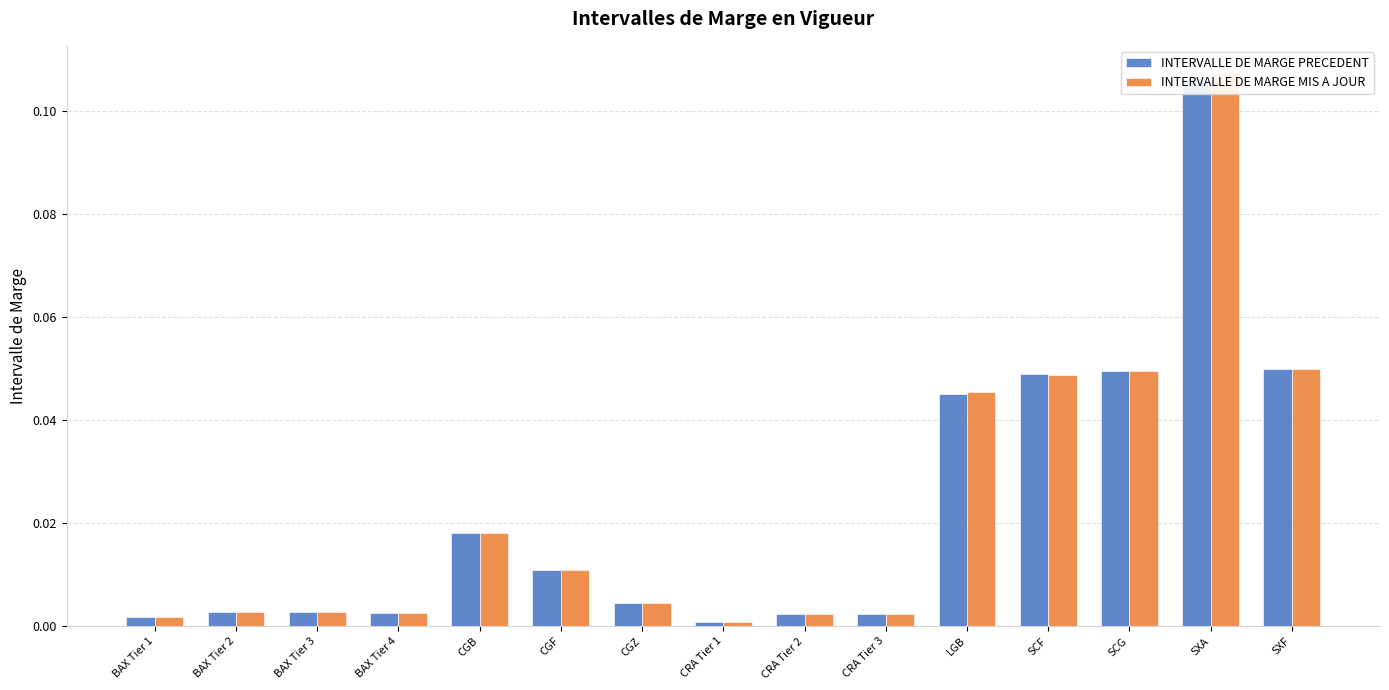

Reading right to left, extract all data points from this chart.

INTERVALLE DE MARGE PRECEDENT: SXF=0.0	SXA=0.1	SCG=0.0	SCF=0.0	LGB=0.0	CRA Tier 3=0.0	CRA Tier 2=0.0	CRA Tier 1=0.0	CGZ=0.0	CGF=0.0	CGB=0.0	BAX Tier 4=0.0	BAX Tier 3=0.0	BAX Tier 2=0.0	BAX Tier 1=0.0
INTERVALLE DE MARGE MIS A JOUR: SXF=0.0	SXA=0.1	SCG=0.0	SCF=0.0	LGB=0.0	CRA Tier 3=0.0	CRA Tier 2=0.0	CRA Tier 1=0.0	CGZ=0.0	CGF=0.0	CGB=0.0	BAX Tier 4=0.0	BAX Tier 3=0.0	BAX Tier 2=0.0	BAX Tier 1=0.0